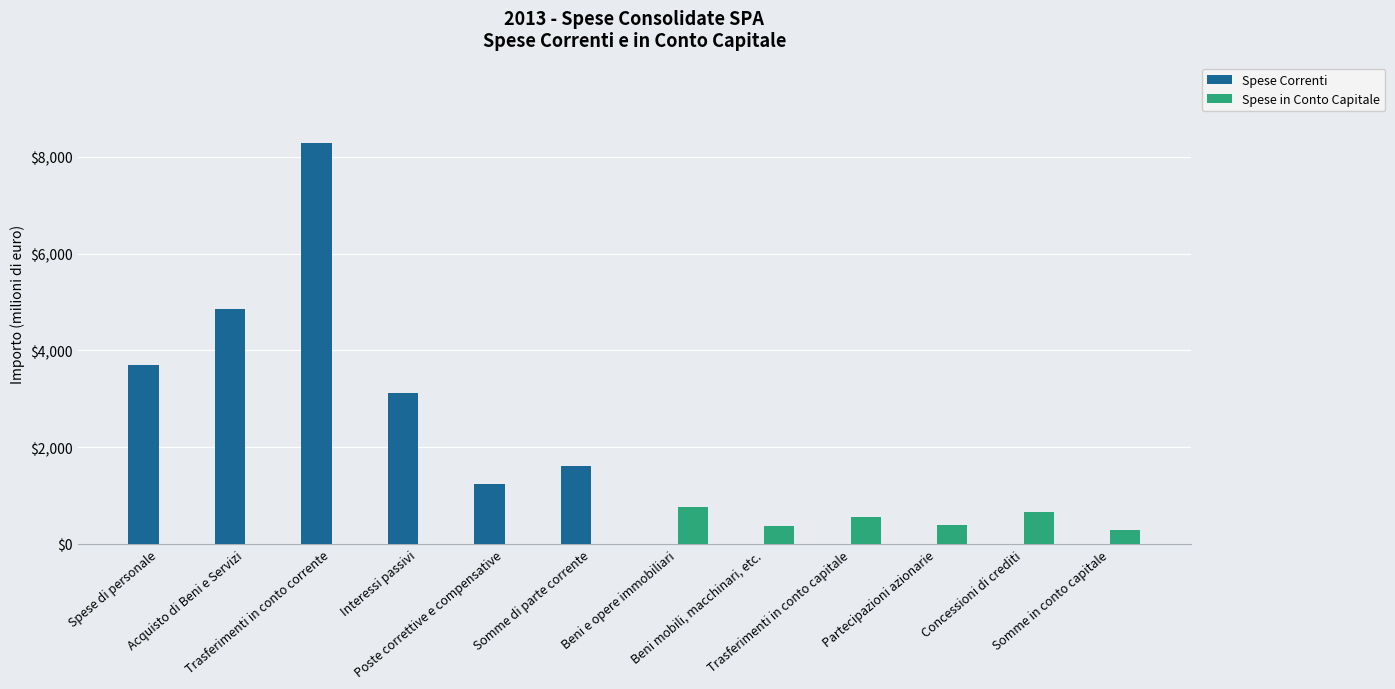

Which series has the largest total across all categories?

Spese Correnti